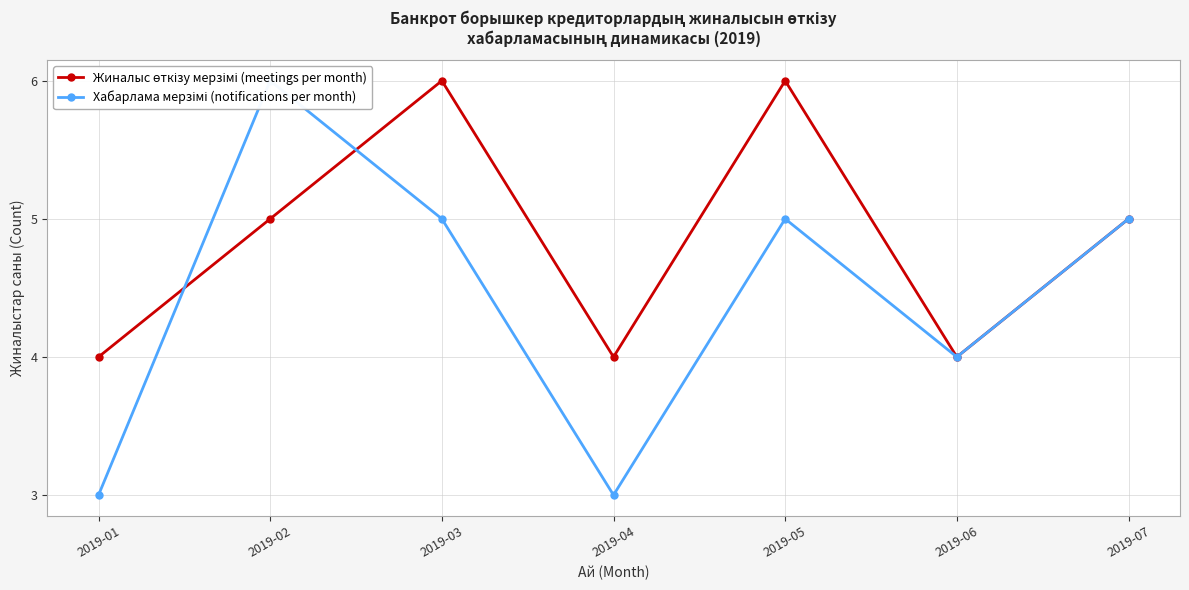

What is the difference between the maximum and second lowest values in the Хабарлама мерзімі (notifications per month) series?

3